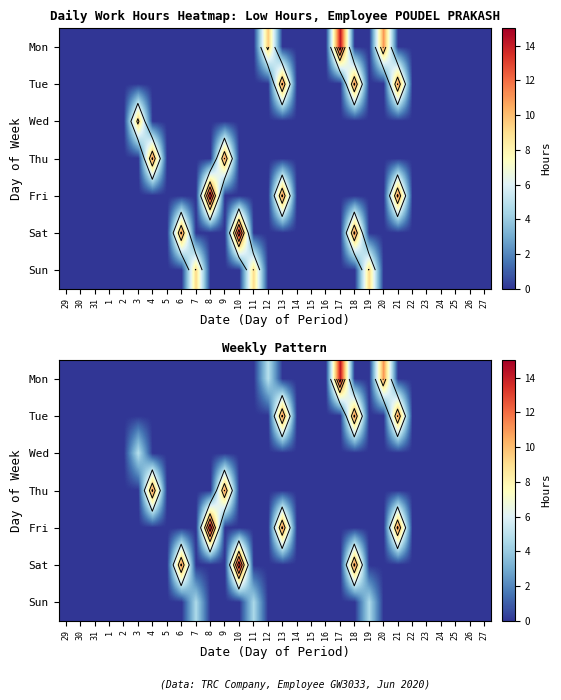

Which category has the lowest value across all series?

29